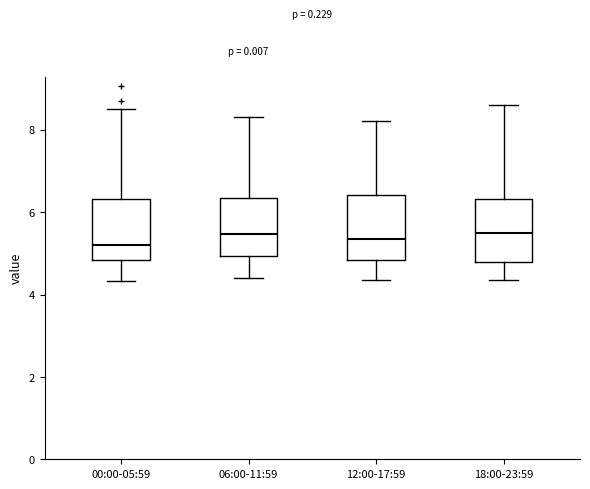

Where does the median line of the box for 18:00-23:59 sit on the y-axis? The values are not printed on the chart, so give them approximately, as read against the axis.

5.6